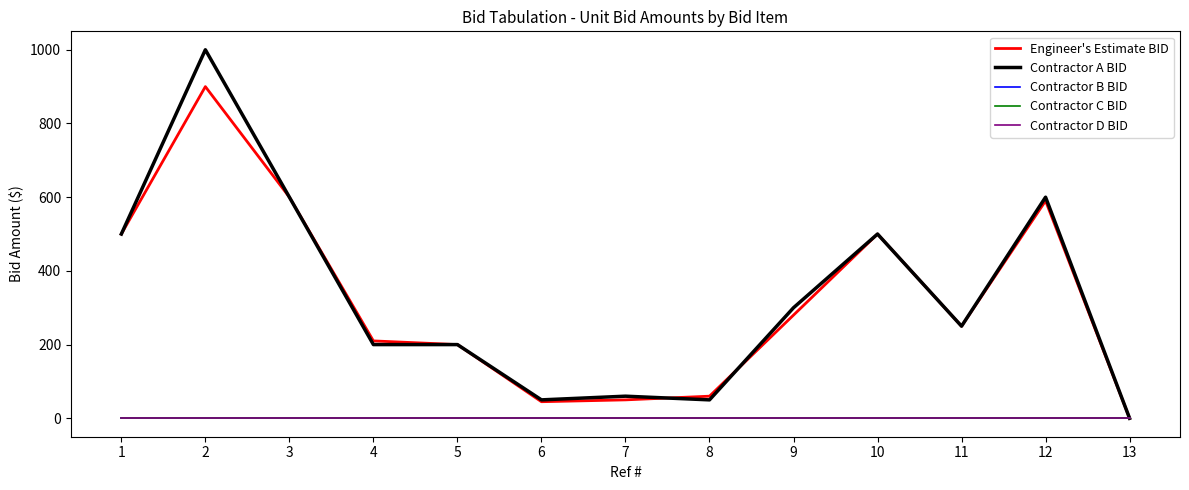

Does the chart display data point markers on the line(s)?

No